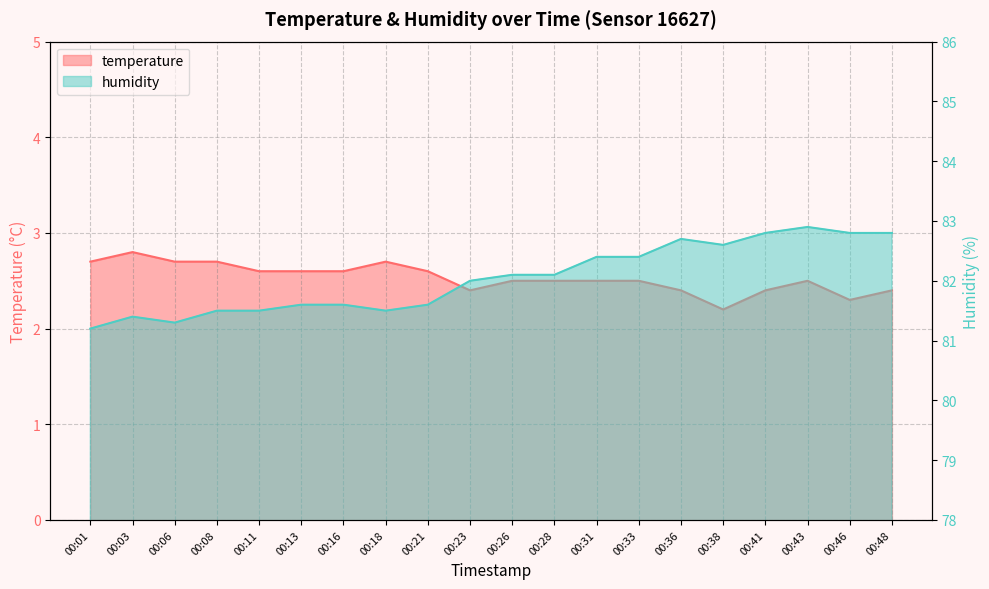

Which series has the widest spread of values?

humidity